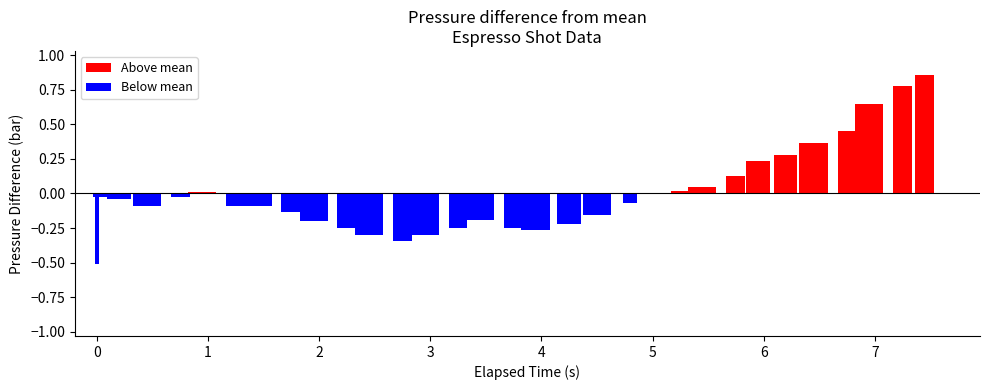

Reading left to right, extract all data points from this chart.

-0.5	-0.0	-0.0	-0.1	-0.0	0.0	-0.1	-0.1	-0.1	-0.2	-0.3	-0.3	-0.3	-0.3	-0.3	-0.2	-0.3	-0.3	-0.2	-0.2	-0.1	-0.0	0.0	0.0	0.1	0.2	0.3	0.4	0.4	0.6	0.8	0.9